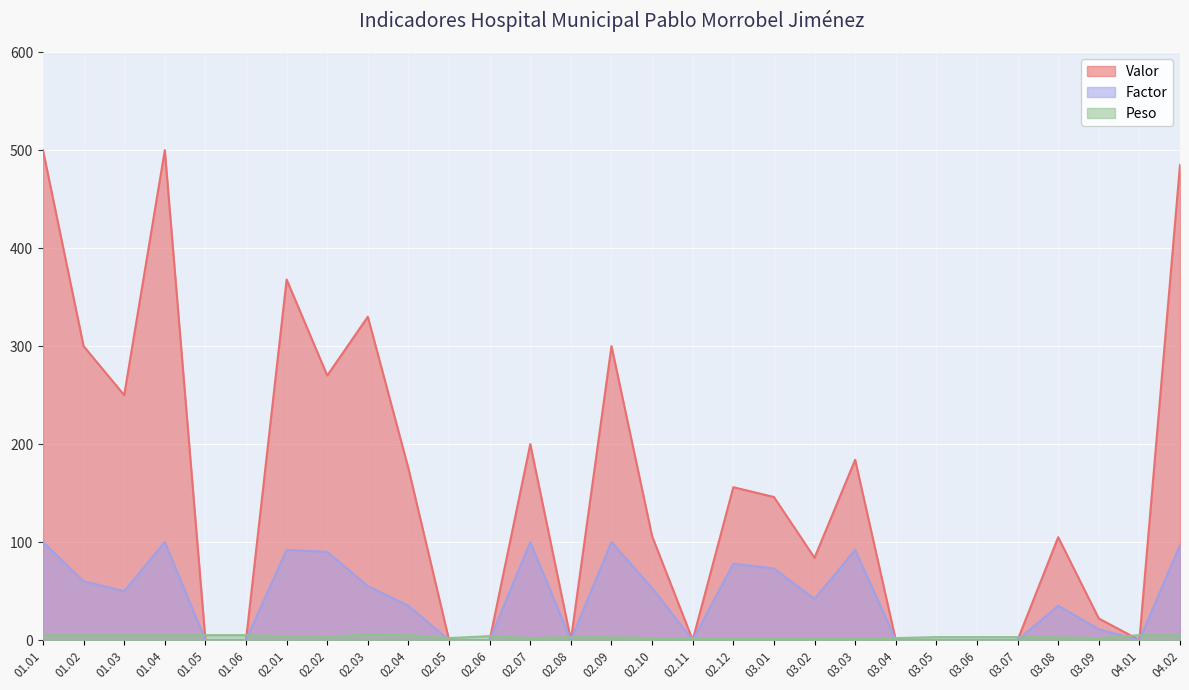

How many values in the Peso series are below 3?

10